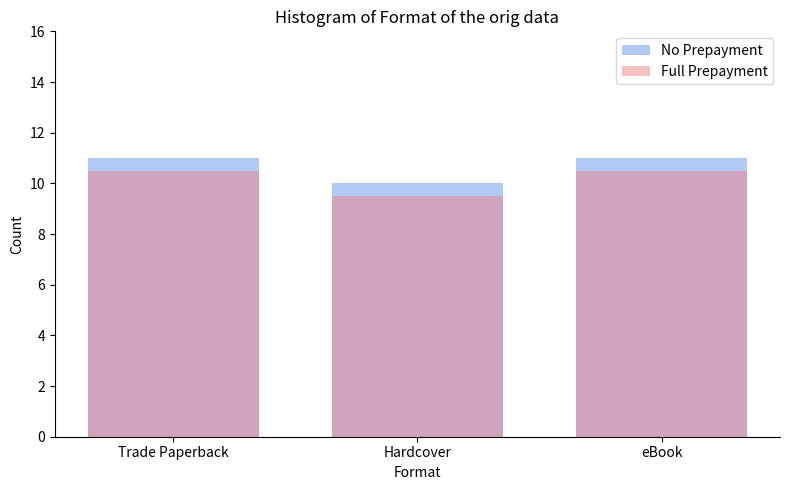

Reading left to right, transcribe all the data shown in this chart.

No Prepayment: 11.0	10.0	11.0
Full Prepayment: 10.5	9.5	10.5